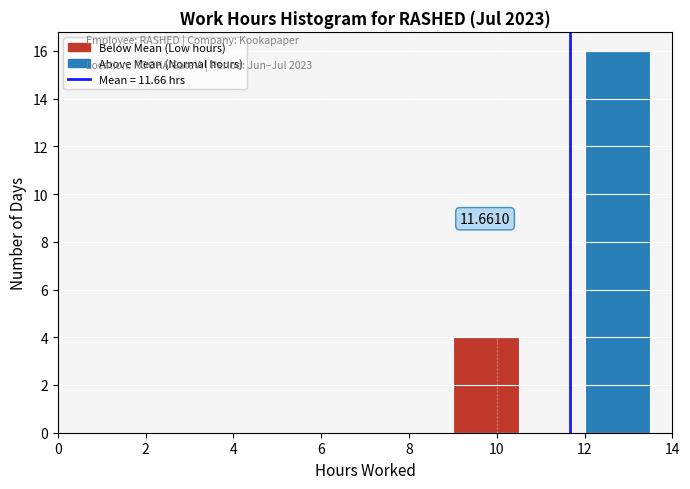

Which range on the x-axis has the tallest bar?

12.0 to 13.5